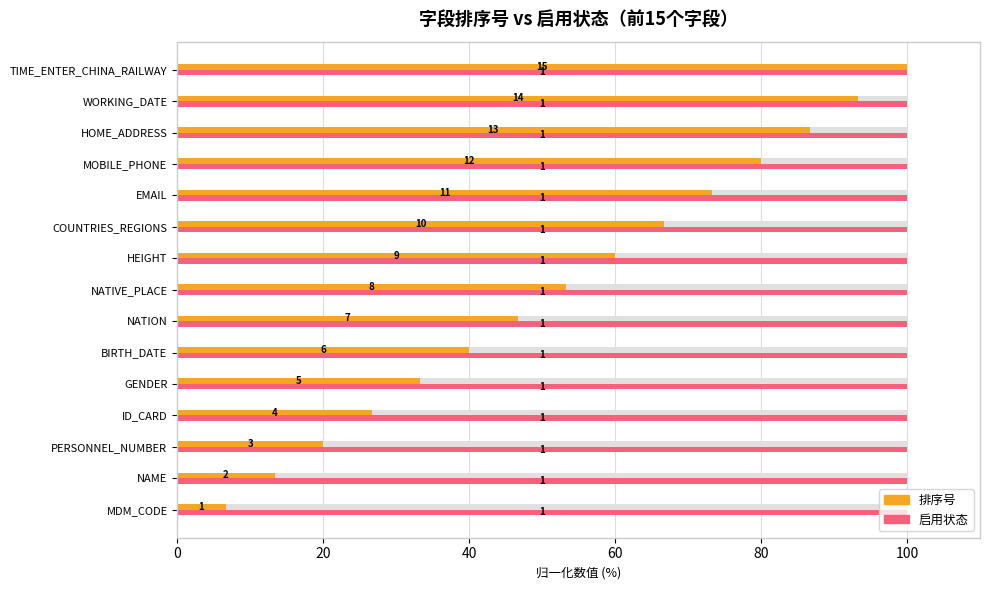

Which series has the largest range (max minus min)?

排序号